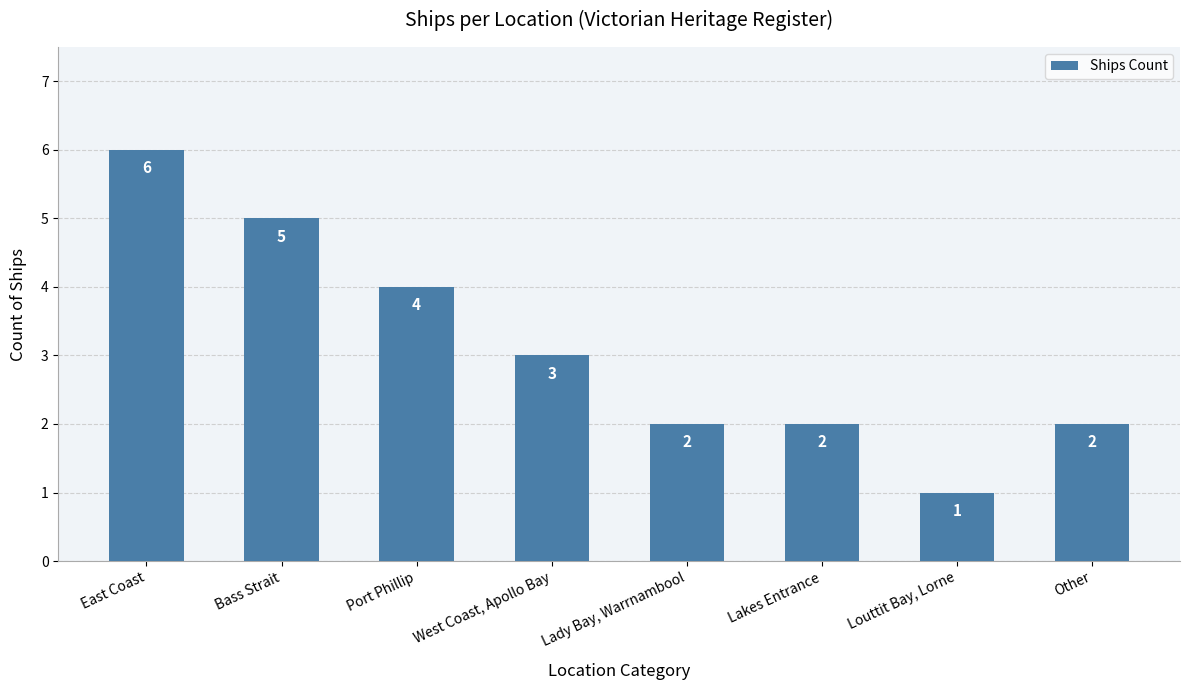

Which category has the lowest value across all series?

Louttit Bay, Lorne